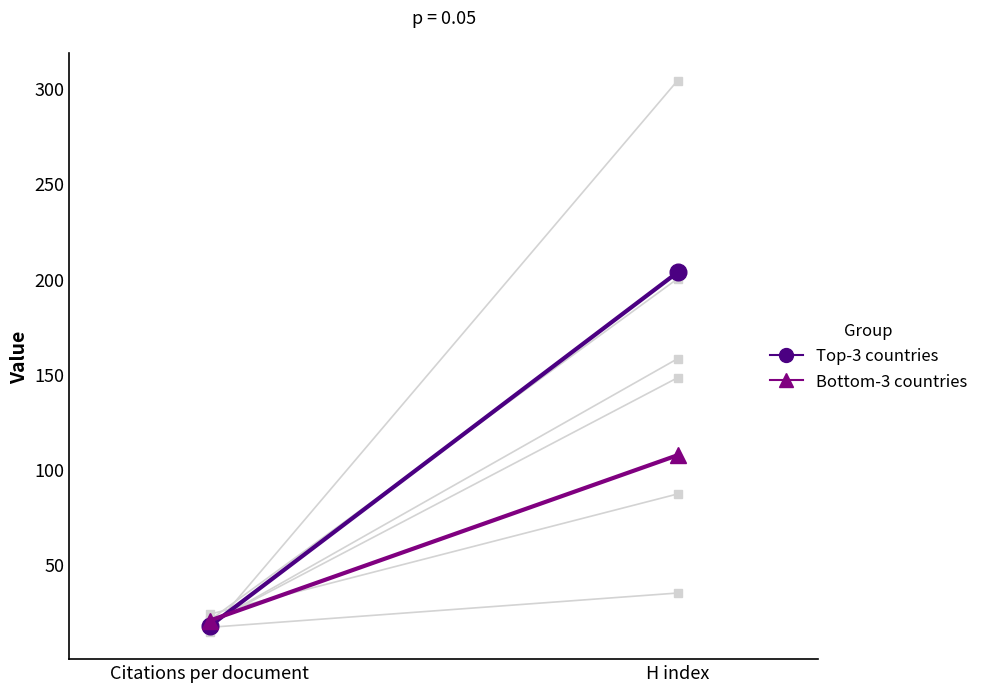

Rank the series by their maximum value, from lowest to highest.

Bottom-3 countries, Top-3 countries